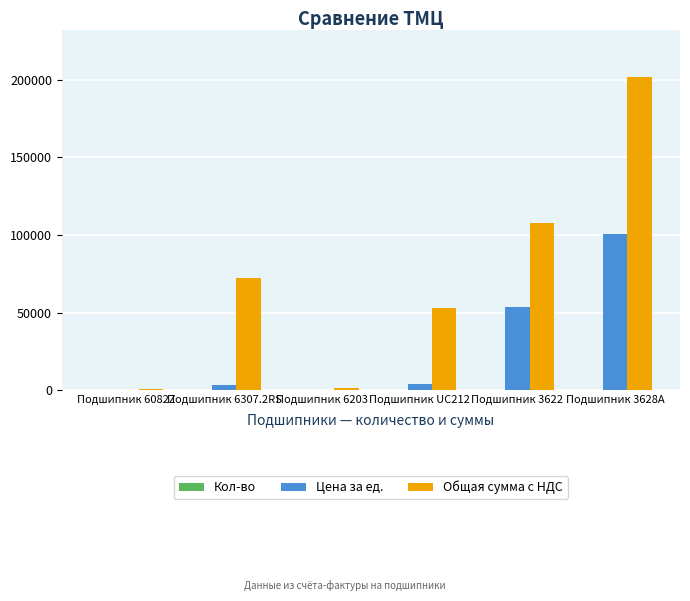

Which label corresponds to the largest value in the chart?

Подшипник 3628А